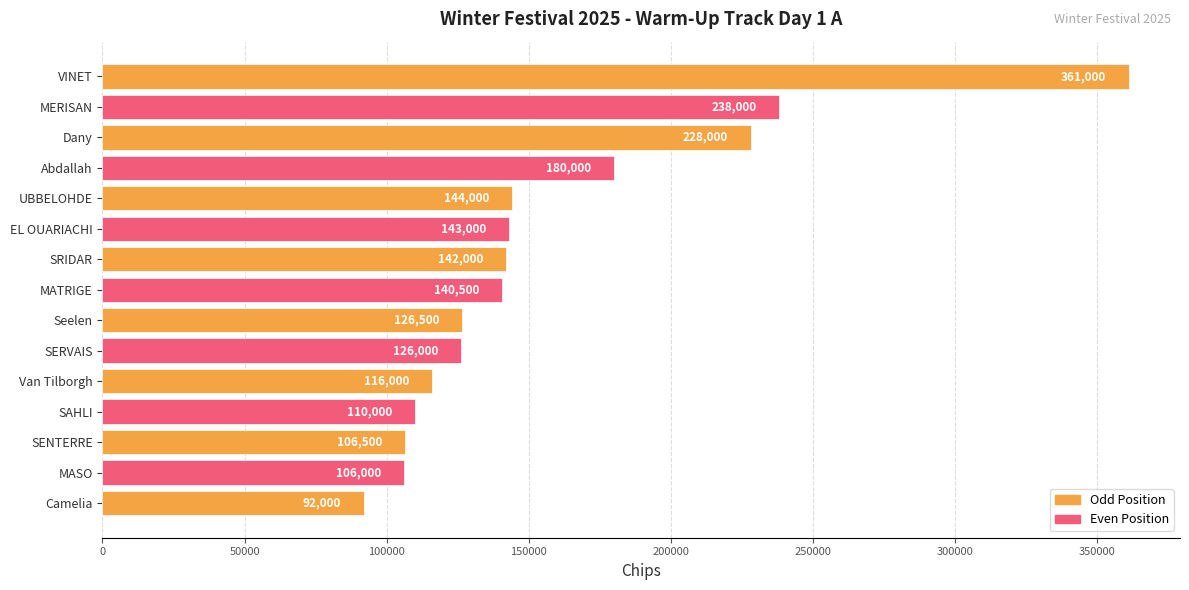

Approximately how many times larger is the value at Van Tilborgh compared to Seelen?

0.9